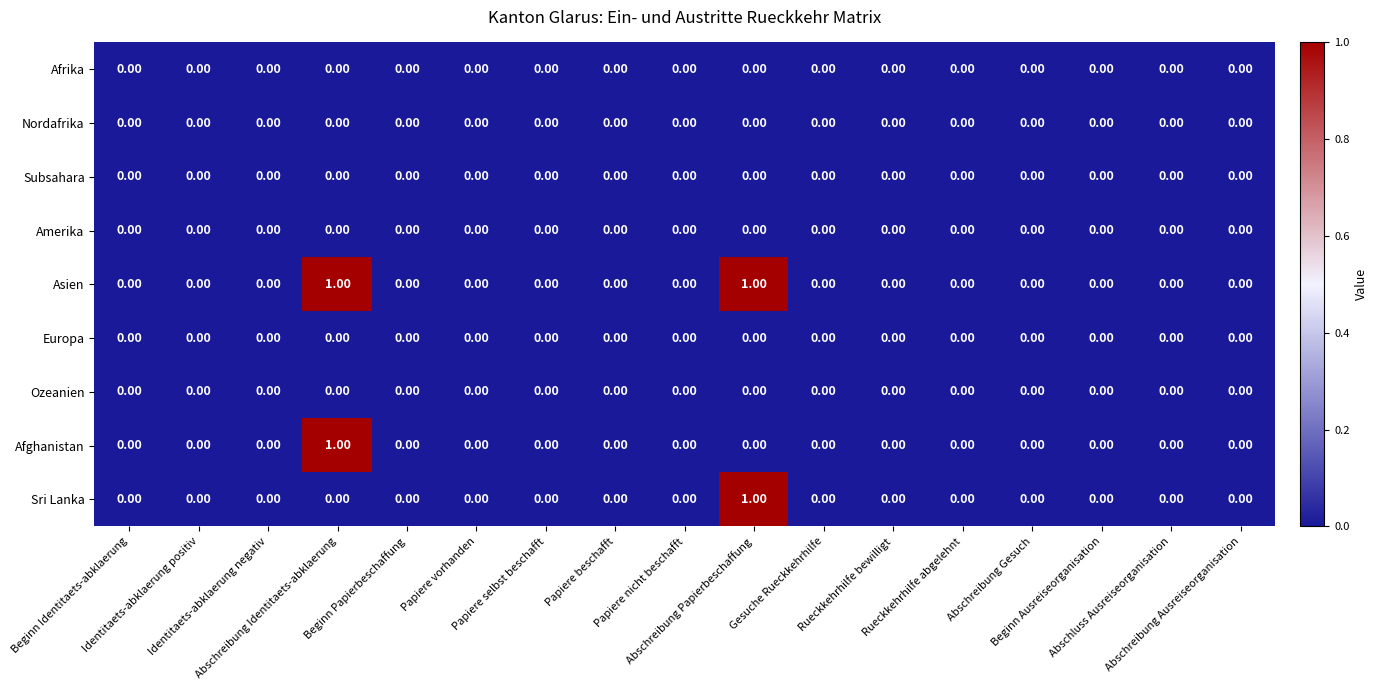

Count the number of categories in the chart.

17